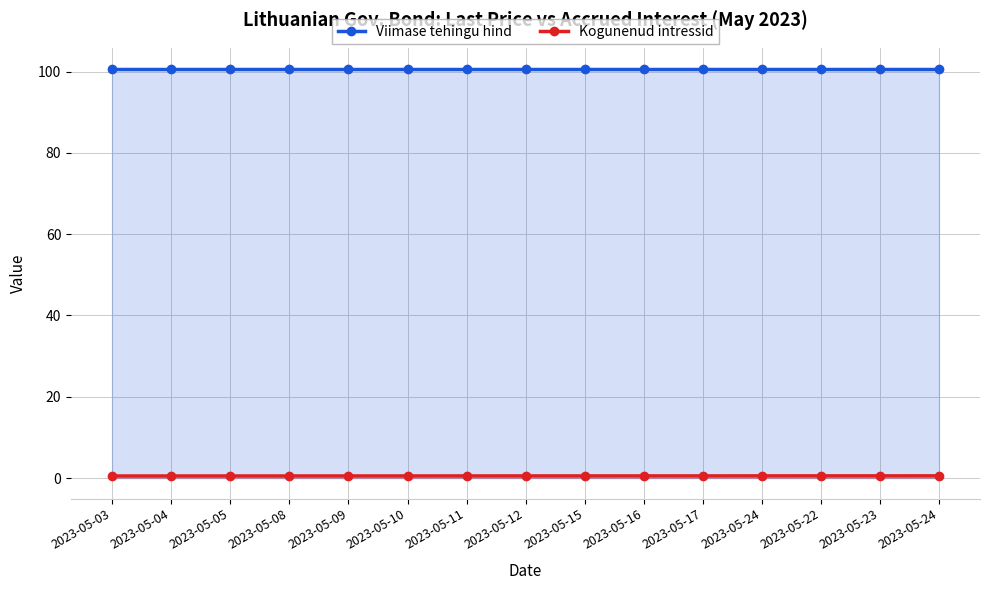

How many lines are shown in the chart?

2